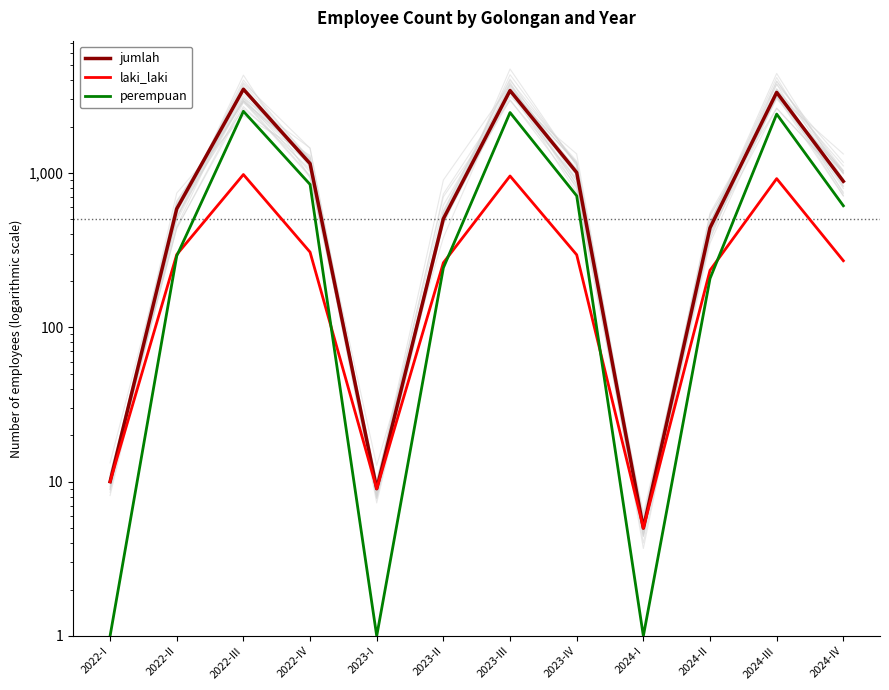

At which category does laki_laki reach its first local valley?

2023-I